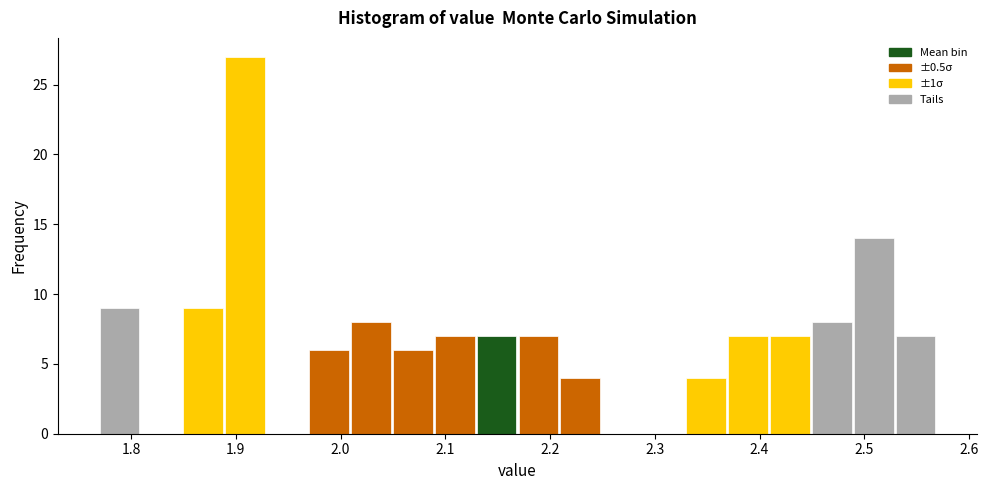

How tall is the bar that spans 2.33 to 2.37 on the x-axis? The values are not printed on the chart, so give them approximately, as read against the axis.

4